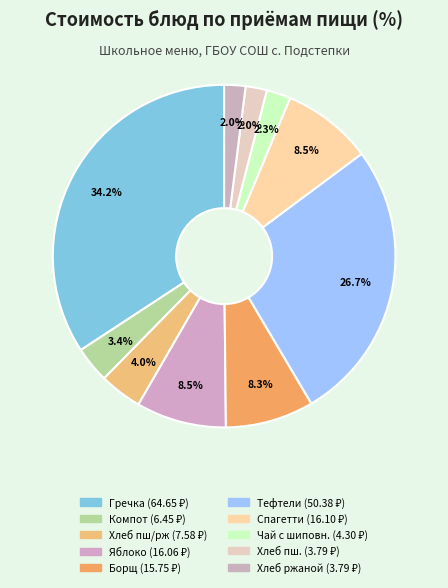

To the nearest percent, what is the average slice percentage?

10%